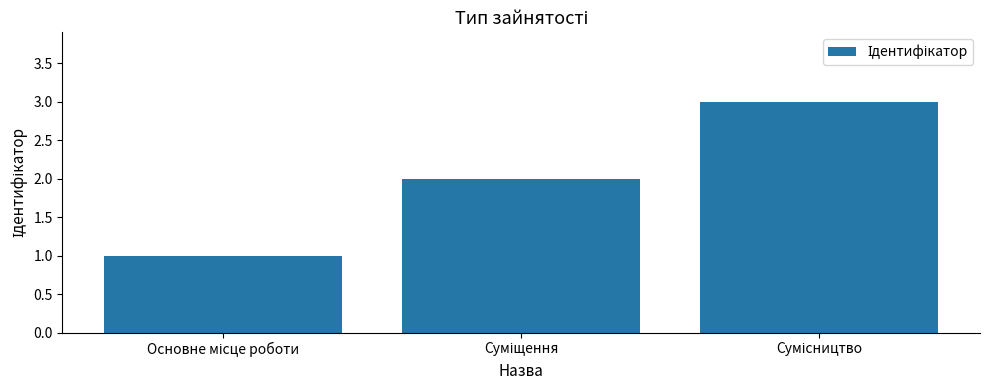

What is the value of the 2nd bar from the left?

2